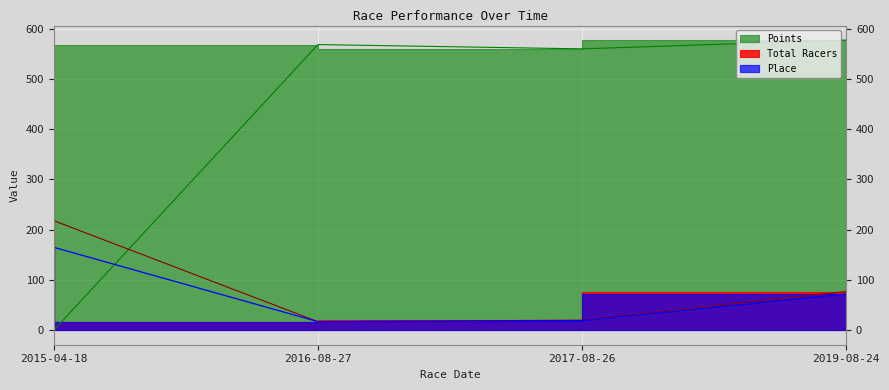

True or false: Points and Total Racers intersect in this chart.

True